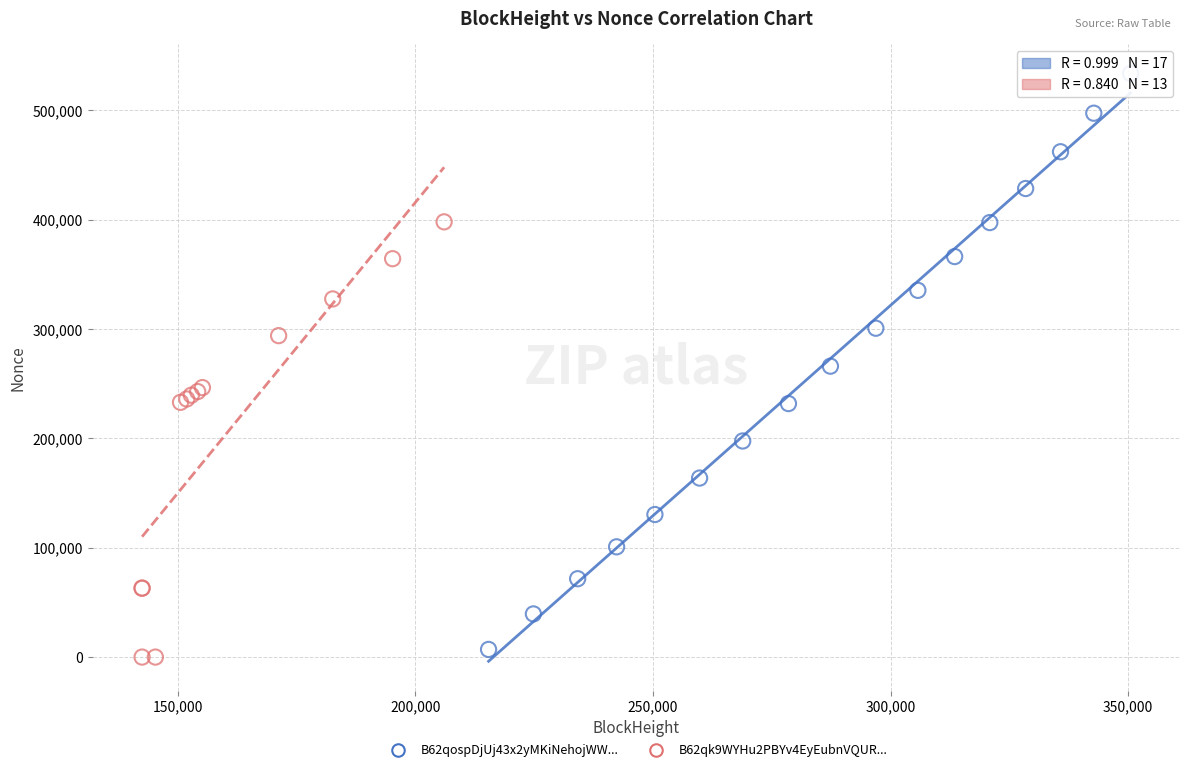

Which series reaches the maximum Y coordinate?

B62qospDjUj43x2yMKiNehojWW...